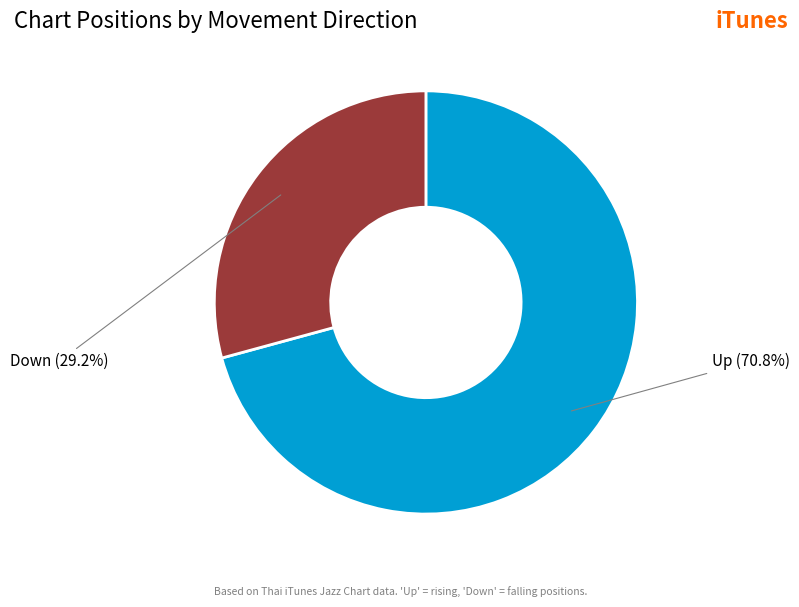

Is there a majority slice in this chart?

Yes